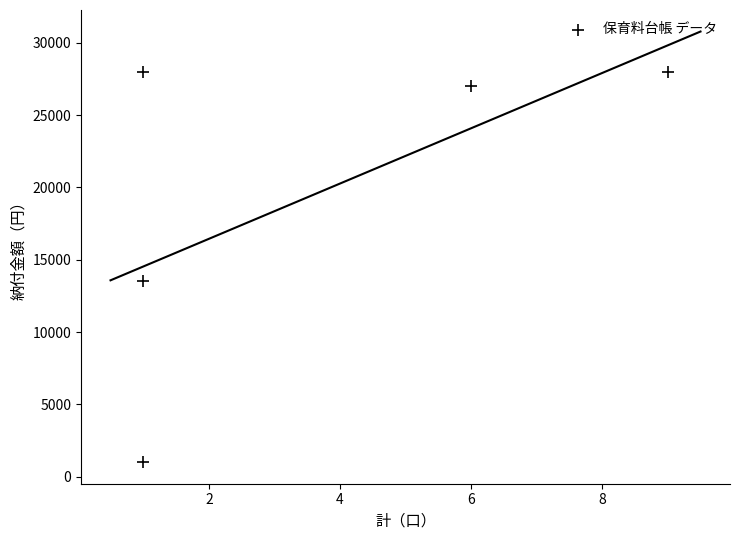

What is the range of Y values (max minus min)?

27000